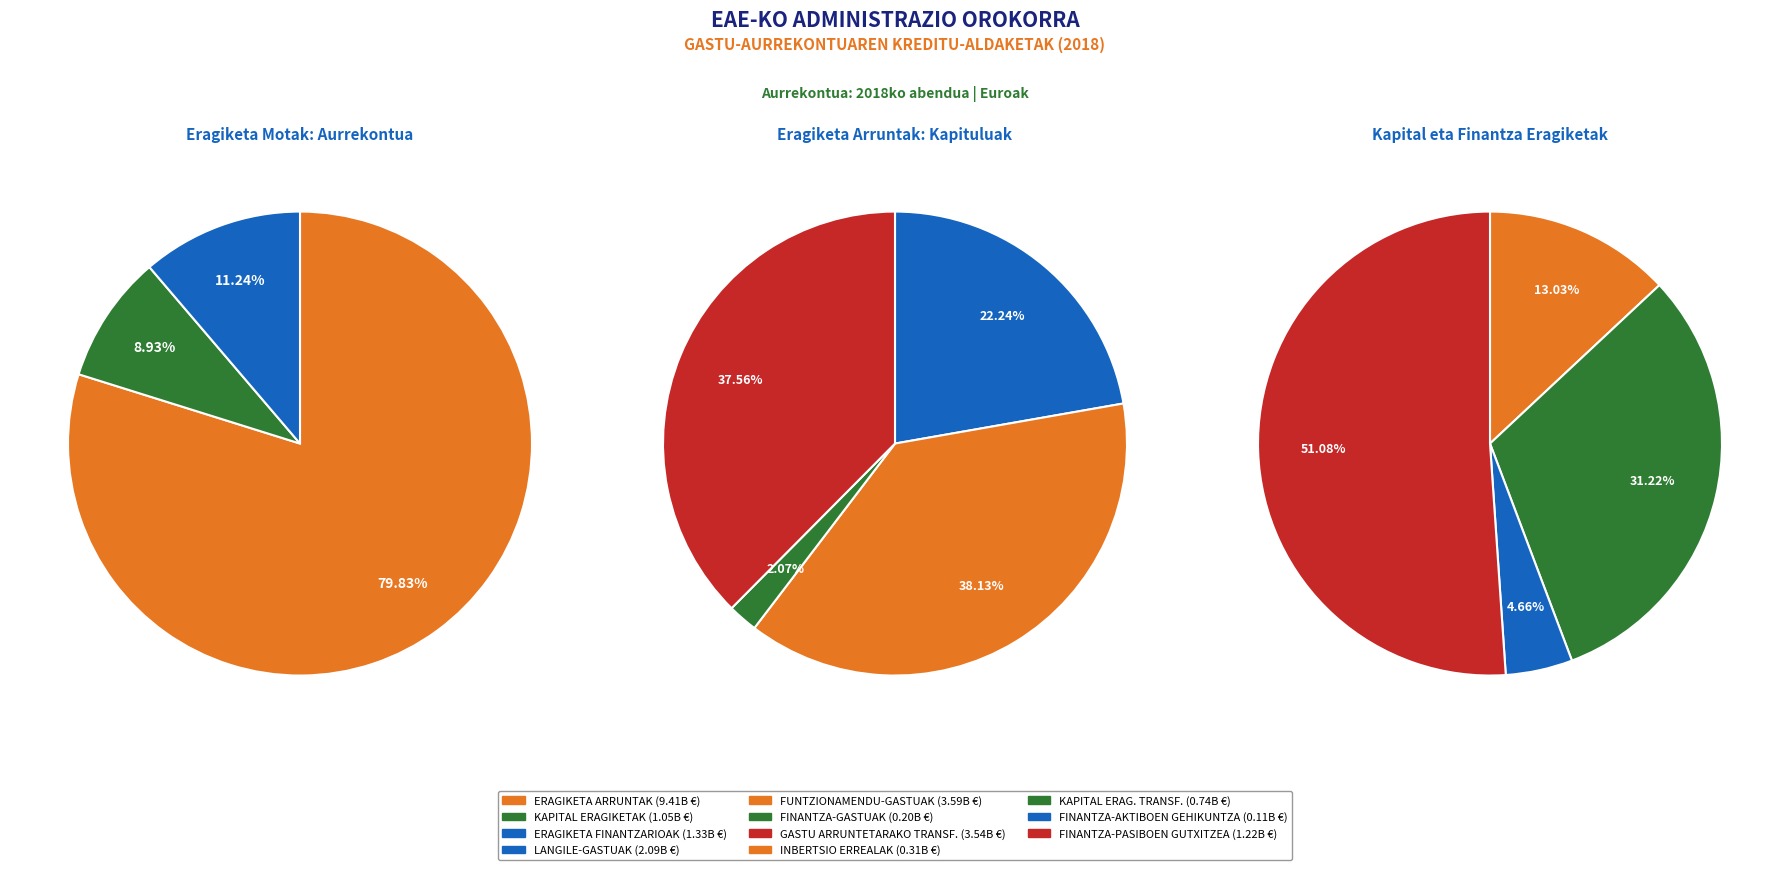

Which has a higher value, ERAGIKETA ARRUNTAK or KAPITAL ERAGIKETAK?

ERAGIKETA ARRUNTAK